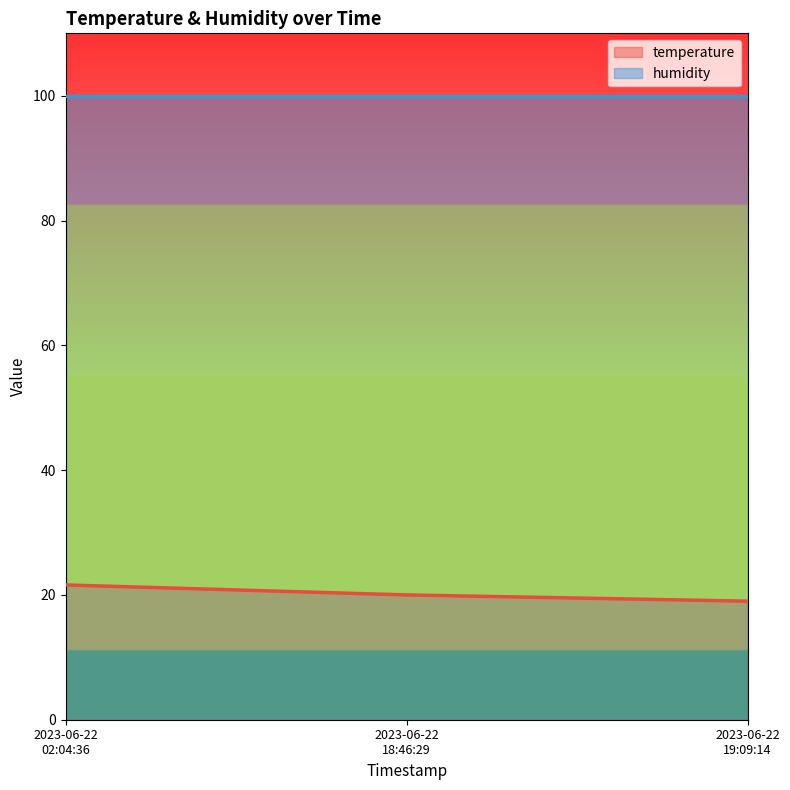

What is the difference between the maximum and minimum values?

2.6